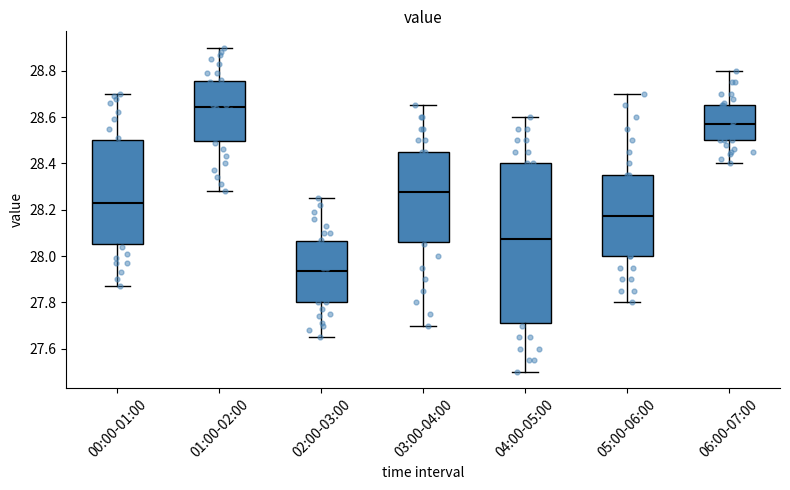

Reading left to right, read every box against the y-axis: the position of its median line, the range the box covers, and the ends of its whiskers. The values are not printed on the chart, so give them approximately, as read against the axis.

00:00-01:00: median 28.24, box 28.06 to 28.50, whiskers 27.88 to 28.70
01:00-02:00: median 28.64, box 28.50 to 28.76, whiskers 28.28 to 28.90
02:00-03:00: median 27.94, box 27.80 to 28.06, whiskers 27.66 to 28.26
03:00-04:00: median 28.28, box 28.06 to 28.46, whiskers 27.70 to 28.66
04:00-05:00: median 28.08, box 27.72 to 28.40, whiskers 27.50 to 28.60
05:00-06:00: median 28.18, box 28.00 to 28.36, whiskers 27.80 to 28.70
06:00-07:00: median 28.58, box 28.50 to 28.66, whiskers 28.40 to 28.80